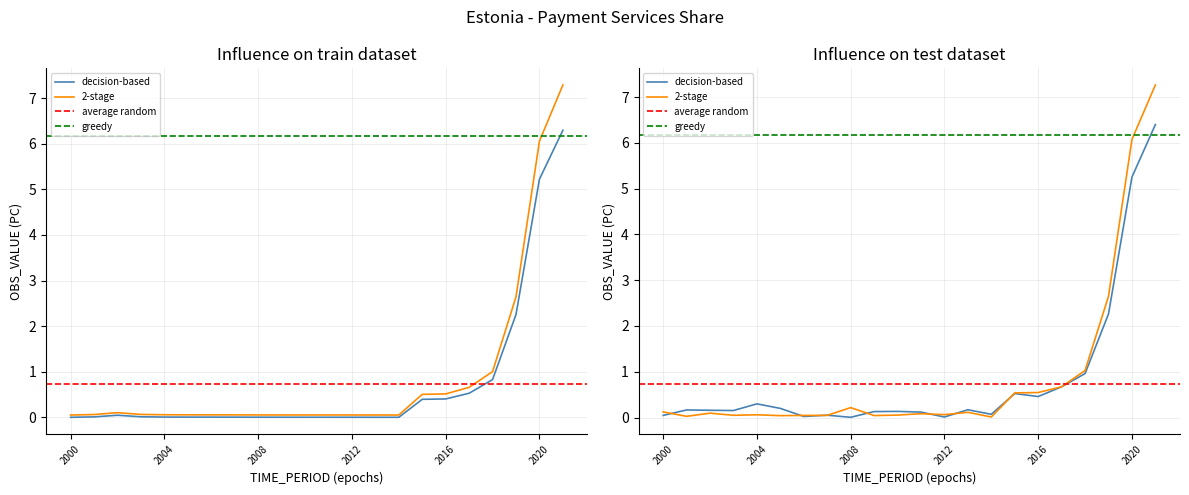

The value at 2018 is 1.3. True or false?

False